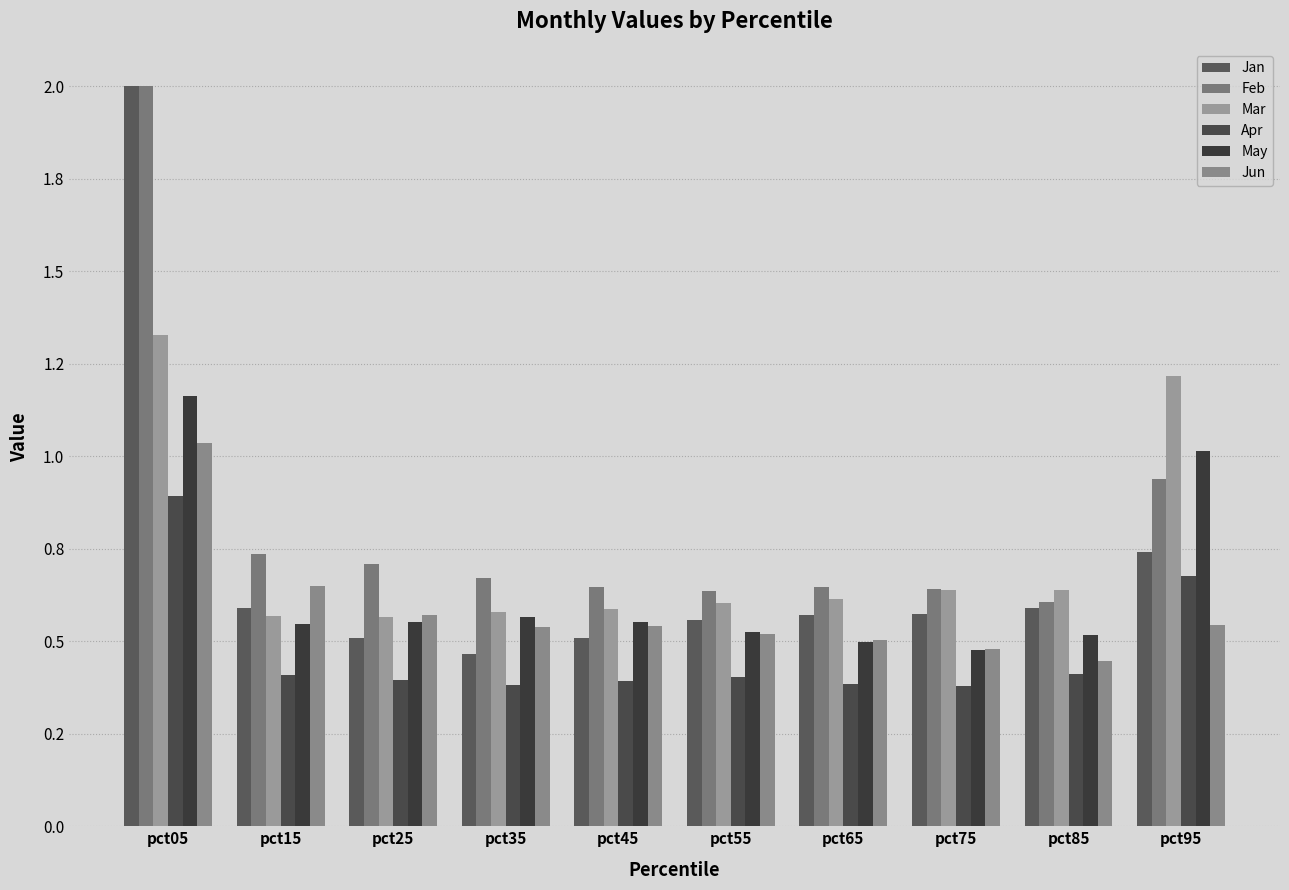

At which category does the chart reach its minimum across all series?

pct75